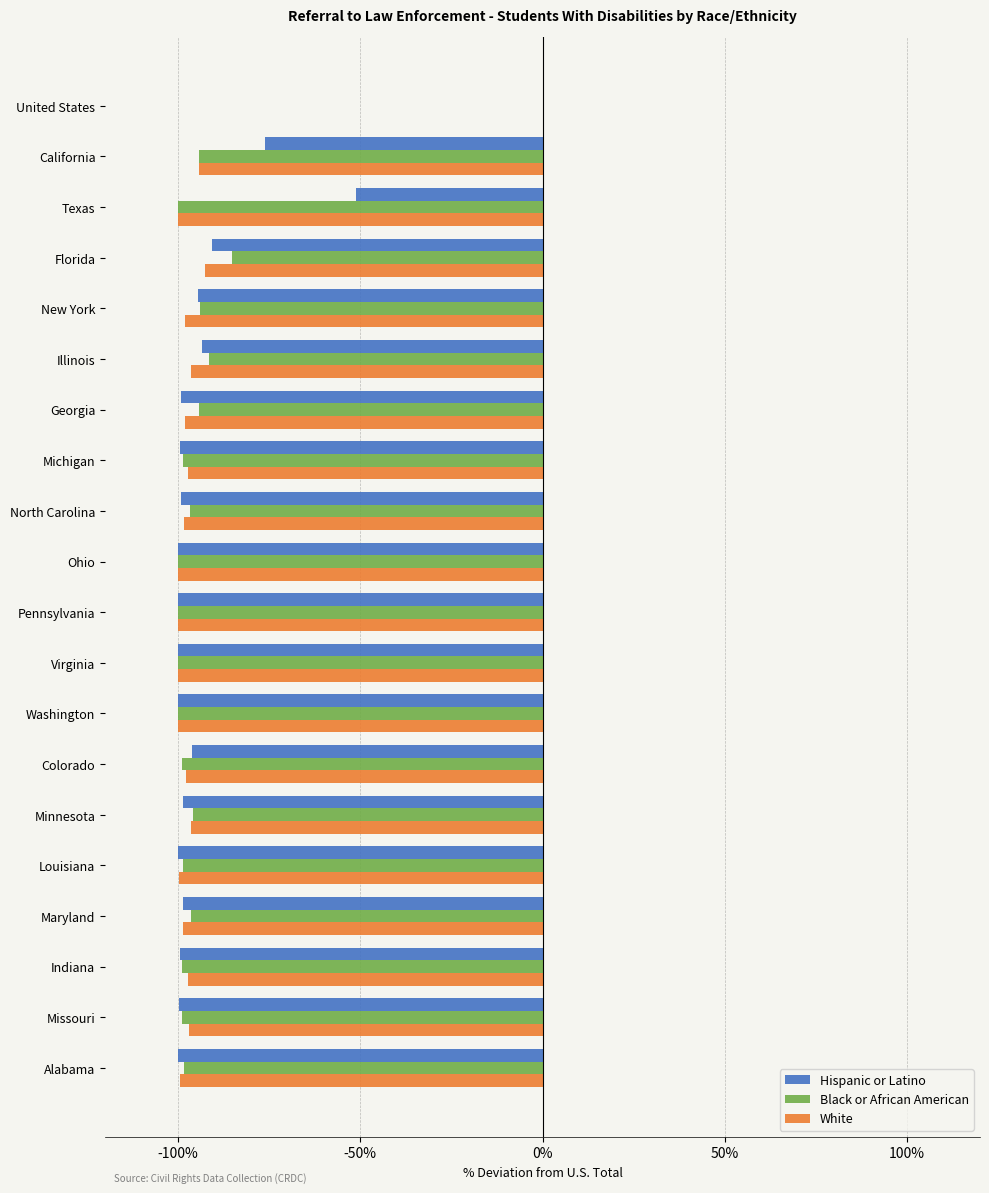

What is the total value across all series at New York?

-286.5